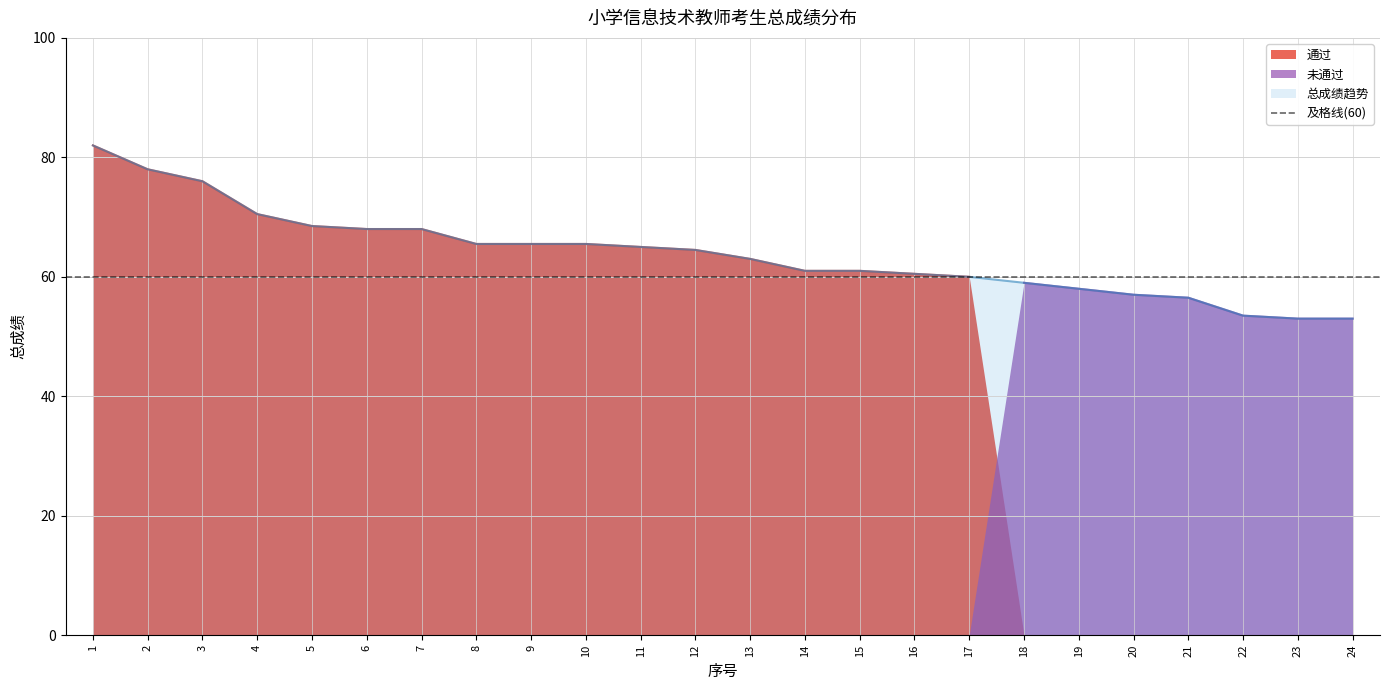

How many lines are shown in the chart?

1